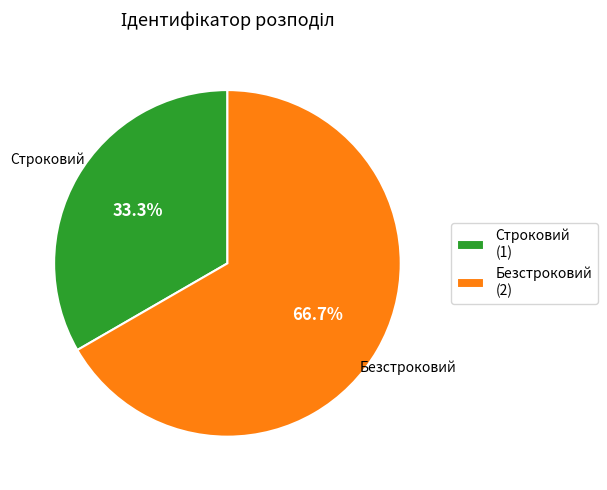

What is the ratio of the value at Строковий to the value at Безстроковий?

0.5